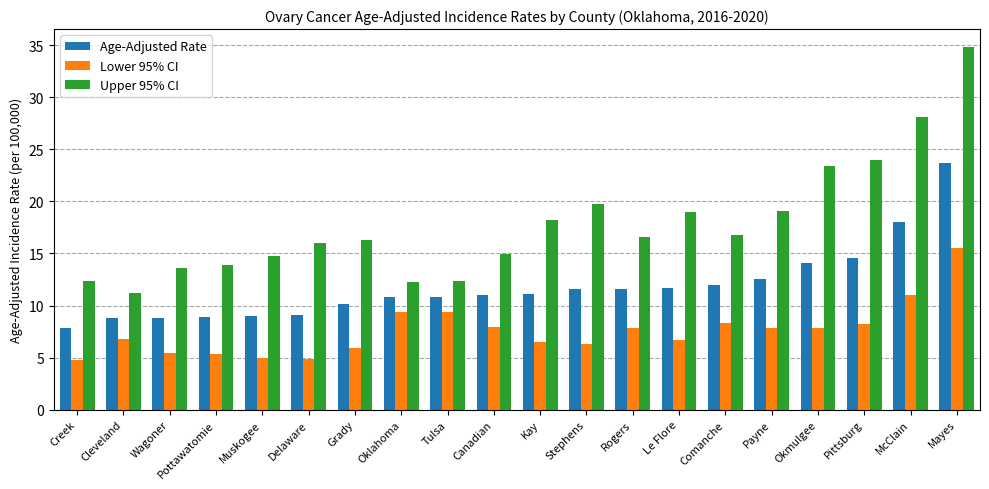

What is the lowest value of the Upper 95% CI series?

11.2